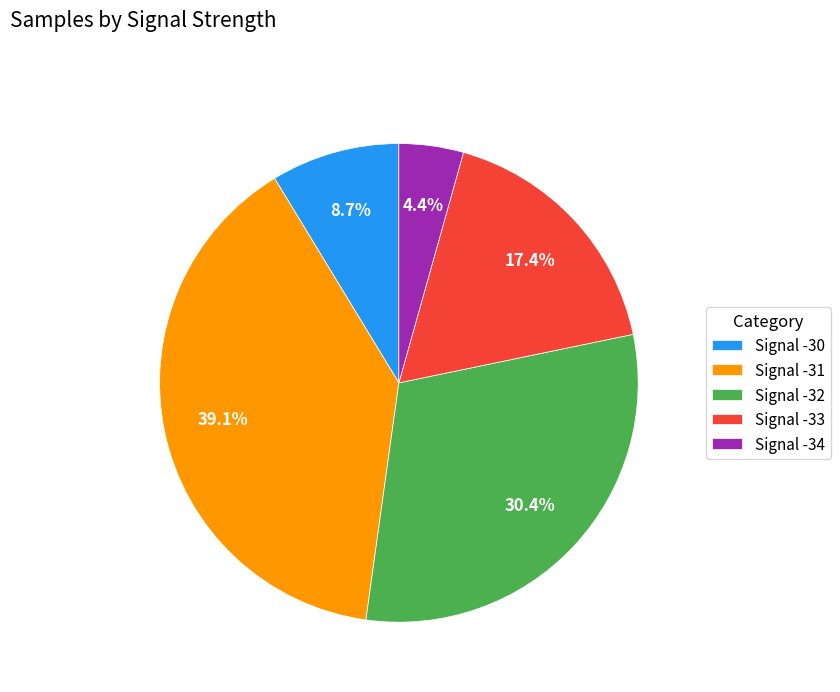

To the nearest percent, what is the average slice percentage?

20%